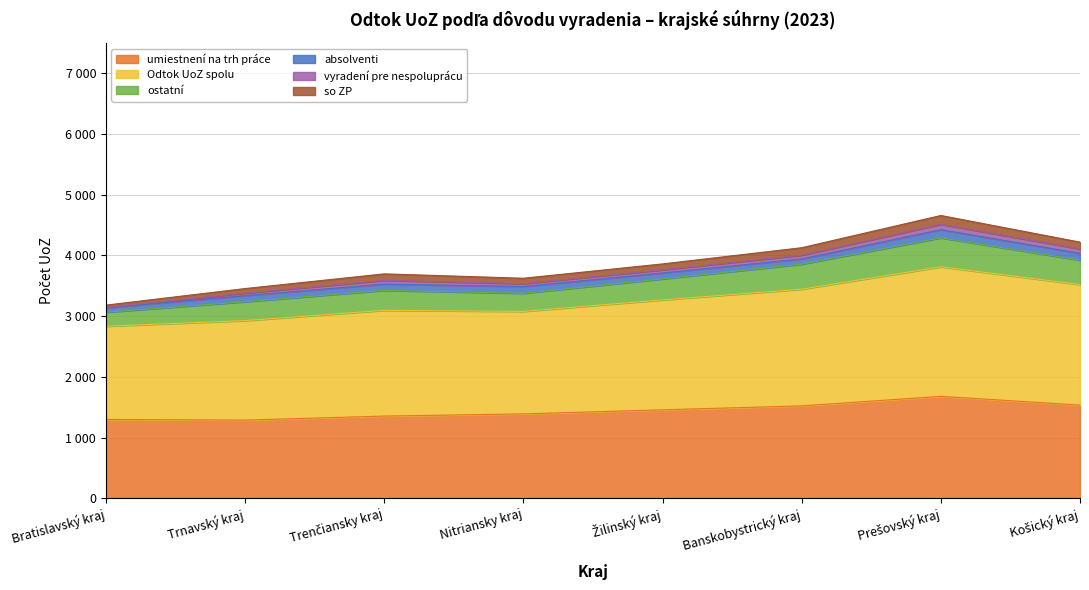

In Odtok UoZ spolu, how many points are higher than both neighbors (excluding endpoints)?

2